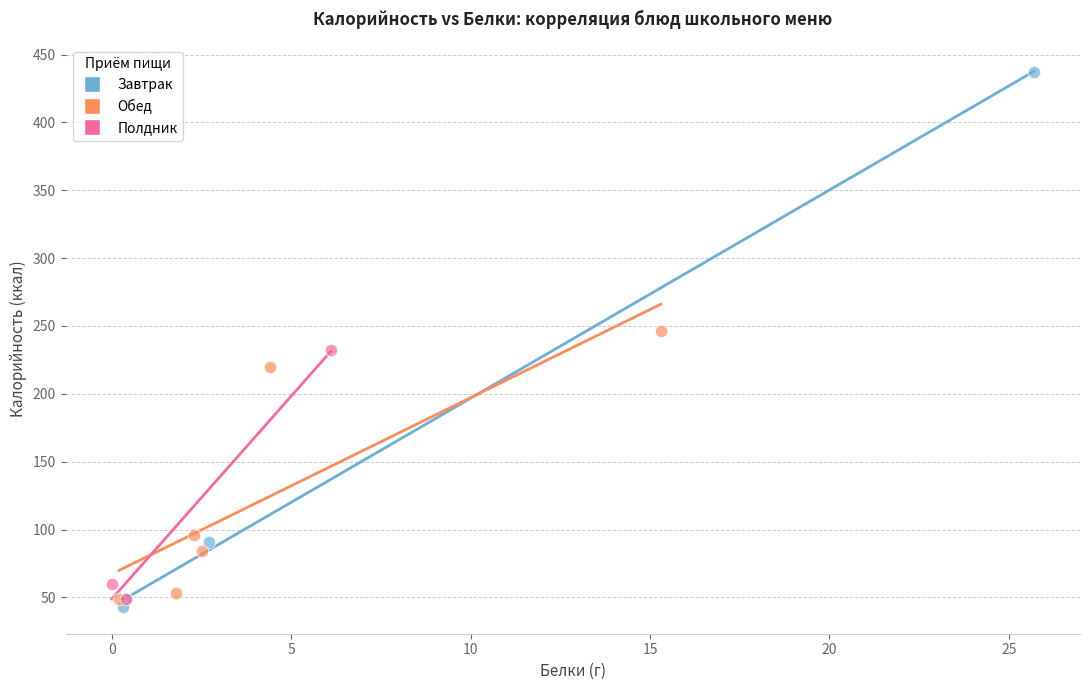

Which series has the largest Y range (max minus min)?

Завтрак